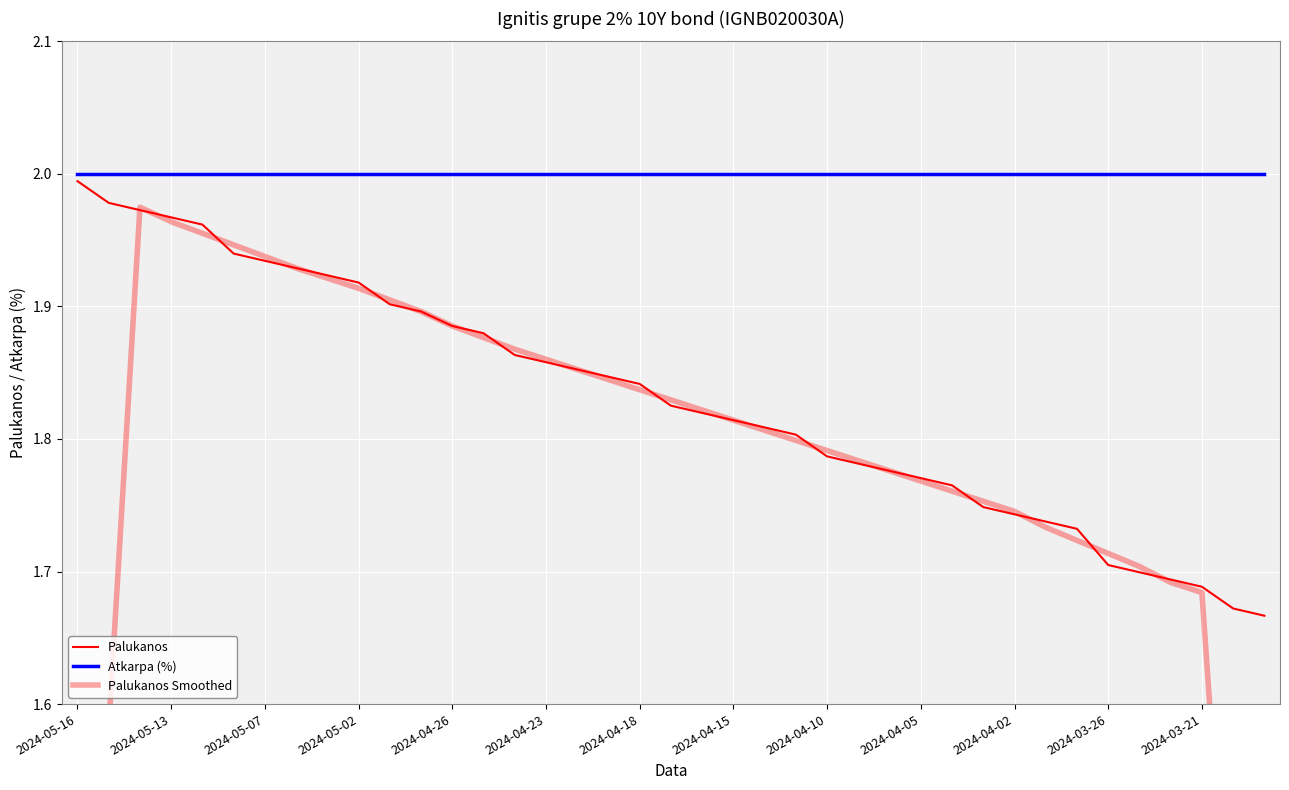

What is the total value across all series at 23?

5.6